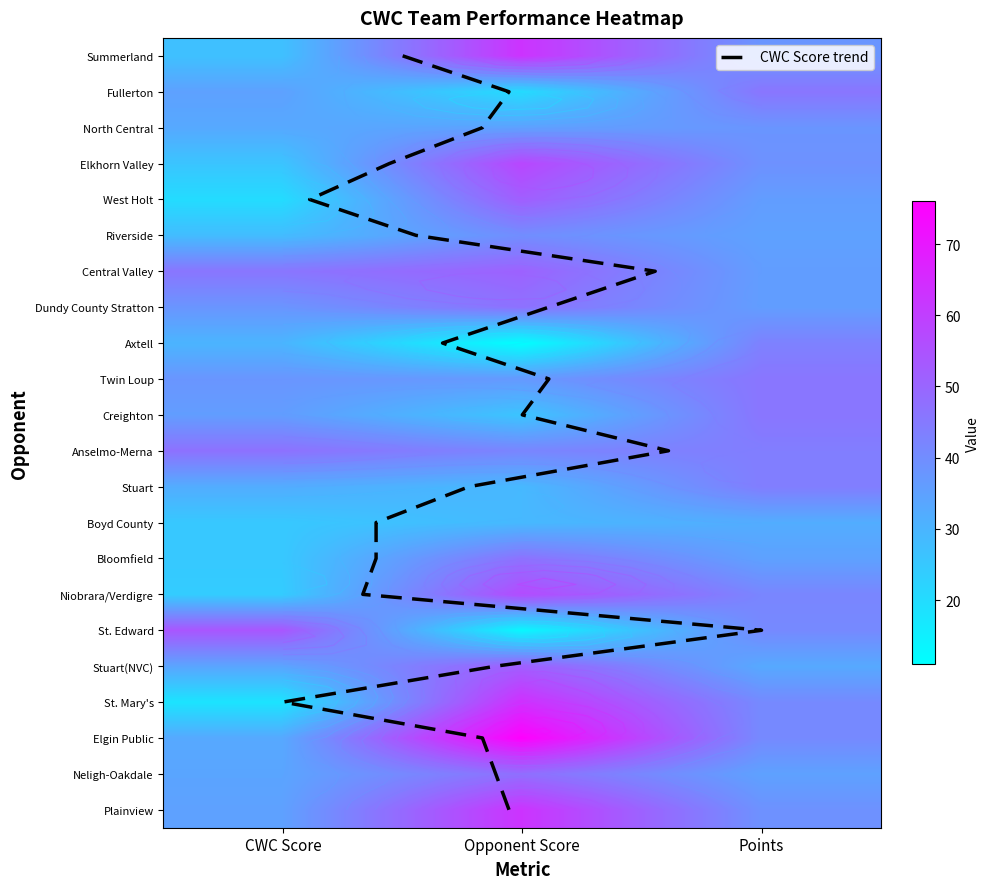

Reading left to right, extract all data points from this chart.

Summerland: CWC Score=27	Opponent Score=63	Points=38
Fullerton: CWC Score=35	Opponent Score=20	Points=46
North Central: CWC Score=33	Opponent Score=35	Points=38
Elkhorn Valley: CWC Score=26	Opponent Score=58	Points=39
West Holt: CWC Score=20	Opponent Score=52	Points=36
Riverside: CWC Score=28	Opponent Score=40	Points=35
Central Valley: CWC Score=46	Opponent Score=51	Points=36
Dundy County Stratton: CWC Score=38	Opponent Score=47	Points=36
Axtell: CWC Score=30	Opponent Score=11	Points=43
Twin Loup: CWC Score=38	Opponent Score=37	Points=46
Creighton: CWC Score=36	Opponent Score=26	Points=46
Anselmo-Merna: CWC Score=47	Opponent Score=42	Points=44
Stuart: CWC Score=32	Opponent Score=29	Points=44
Boyd County: CWC Score=25	Opponent Score=29	Points=32
Bloomfield: CWC Score=25	Opponent Score=47	Points=35
Niobrara/Verdigre: CWC Score=24	Opponent Score=57	Points=42
St. Edward: CWC Score=54	Opponent Score=13	Points=41
Stuart(NVC): CWC Score=34	Opponent Score=52	Points=33
St. Mary's: CWC Score=18	Opponent Score=64	Points=41
Elgin Public: CWC Score=33	Opponent Score=76	Points=41
Neligh-Oakdale: CWC Score=34	Opponent Score=48	Points=35
Plainview: CWC Score=35	Opponent Score=63	Points=39